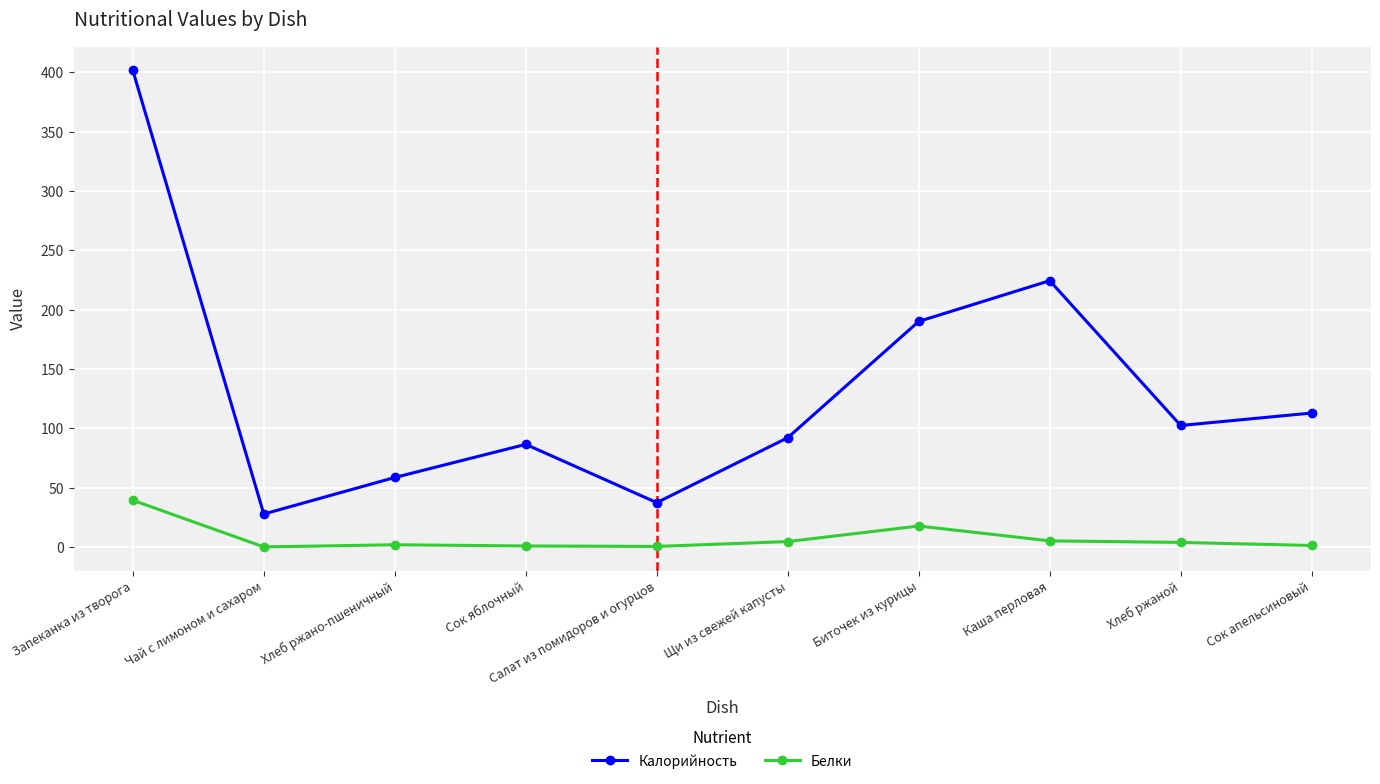

What is the spread (max minus min) of values at Щи из свежей капусты?

87.5